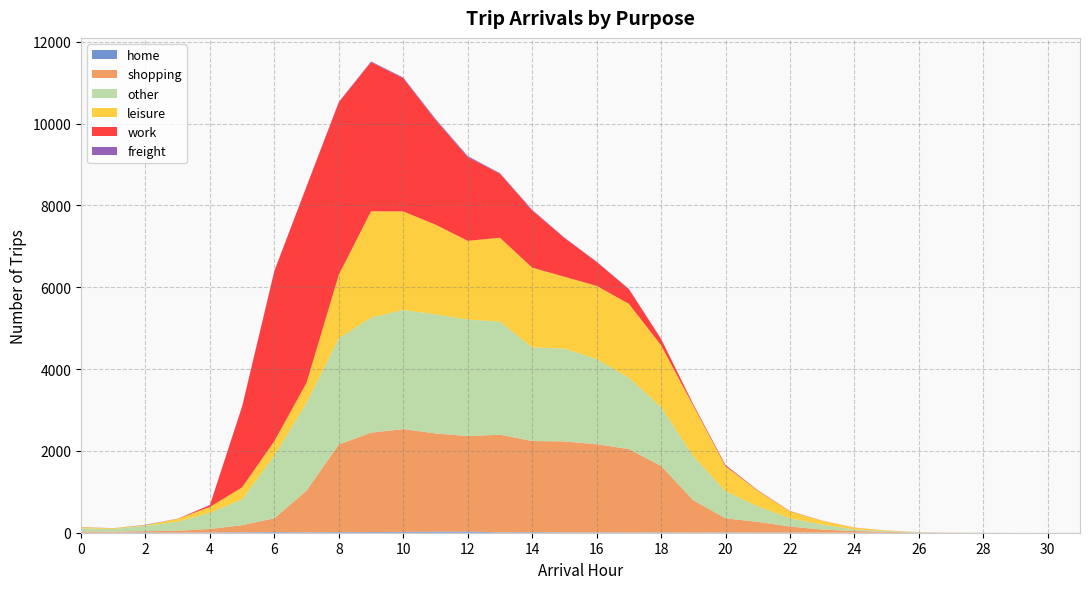

Reading left to right, list all the values displayed in this chart.

home: 3	2	8	4	8	12	17	12	16	17	21	26	29	11	15	9	9	5	9	2	8	3	3	1	1	0	0	0	0	0	0
shopping: 29	23	30	43	83	172	337	1018	2140	2429	2511	2401	2333	2385	2227	2223	2153	2039	1624	791	344	262	149	75	40	21	6	4	2	0	1
other: 76	66	128	223	395	630	1528	2150	2597	2812	2914	2913	2848	2764	2289	2270	2081	1745	1439	1079	664	378	201	125	39	20	9	2	1	0	0
leisure: 27	18	20	69	144	297	359	489	1557	2600	2408	2191	1925	2051	1949	1755	1792	1807	1509	1231	610	384	170	91	45	13	2	0	0	0	0
work: 2	0	0	1	43	1973	4151	4794	4208	3645	3252	2559	2043	1567	1399	949	583	360	153	34	23	10	5	2	1	1	0	0	0	0	0
freight: 3	2	8	4	8	12	17	12	16	17	21	26	29	11	15	9	9	5	9	2	8	3	3	1	1	0	0	0	0	0	0